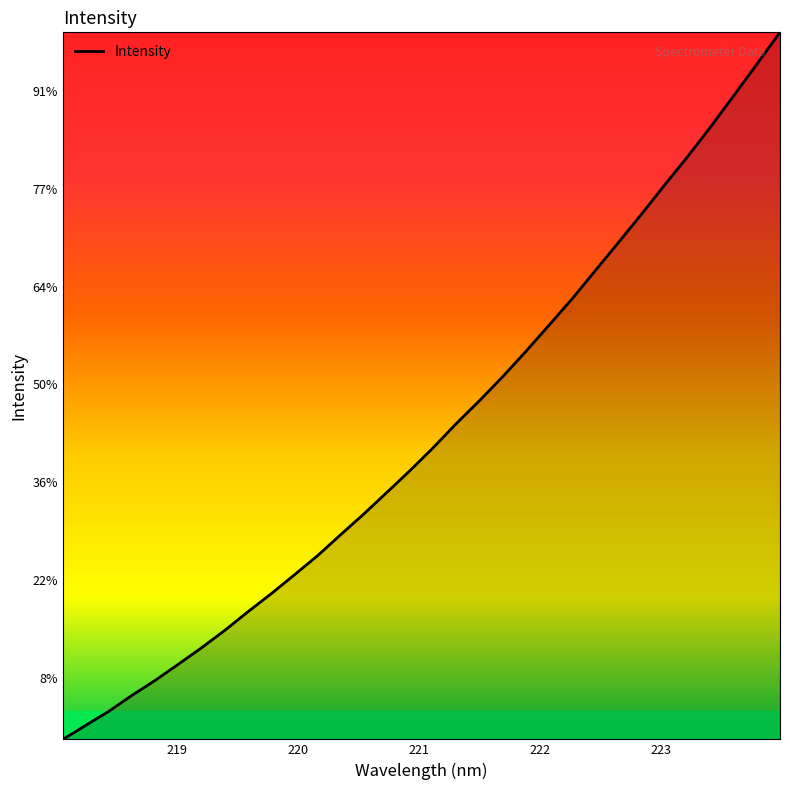

Is this an area chart (filled region under the line)?

Yes